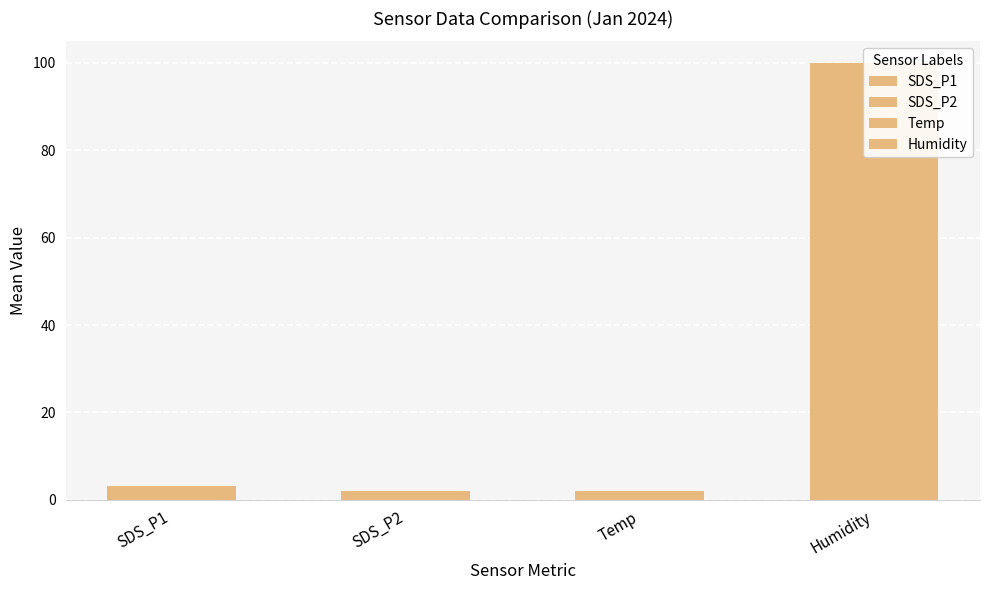

Is the value of SDS_P2 at 12 greater than the value of Temp at 18?

No